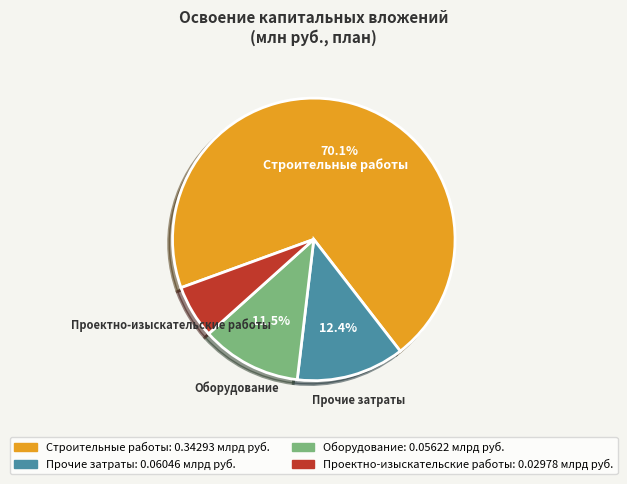

Is there a majority slice in this chart?

Yes